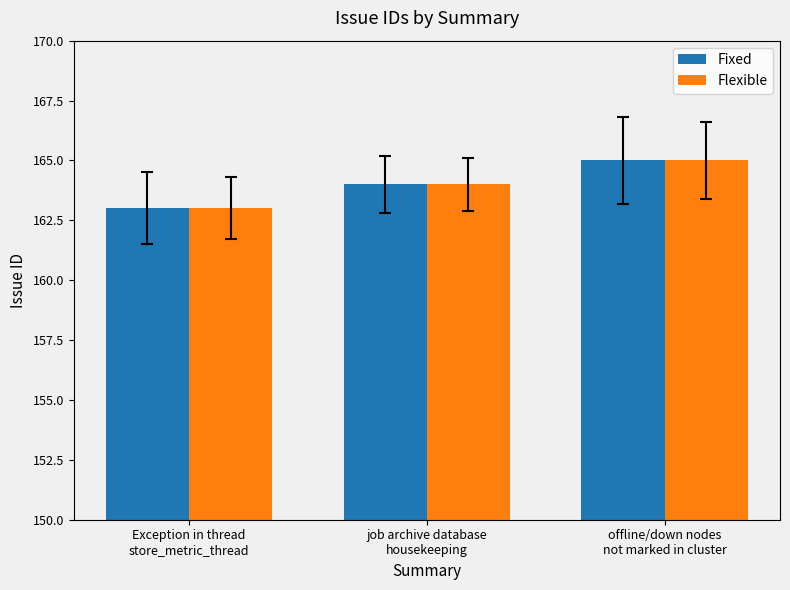

Does the chart contain stacked bars?

No